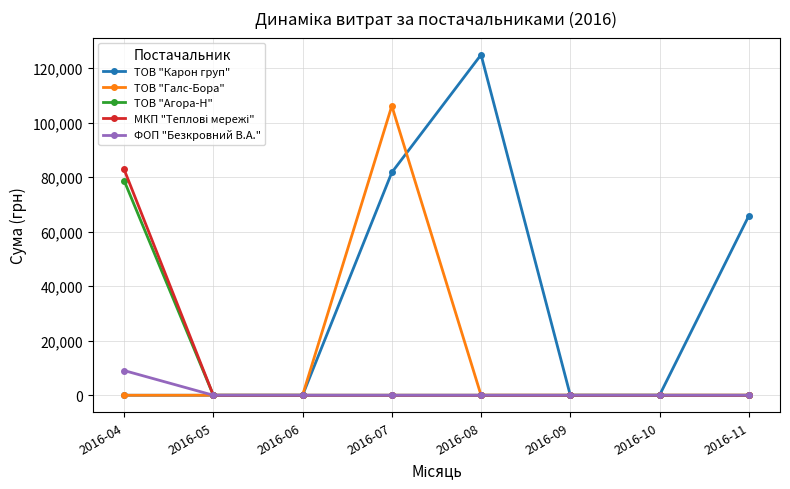

At which category is the sum across all series the highest?

2016-07